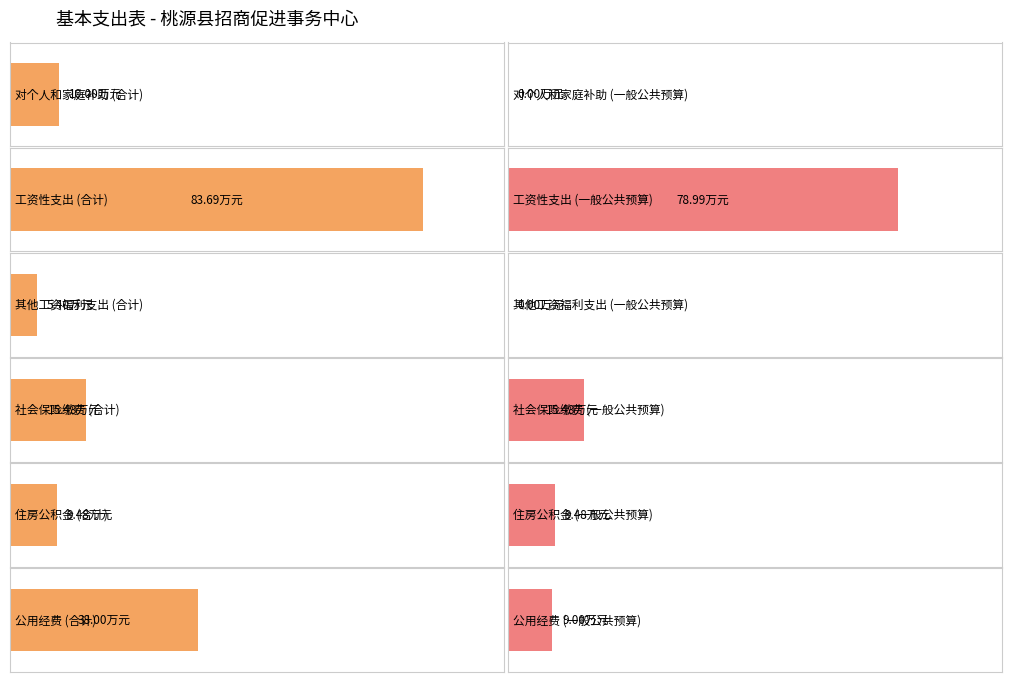

Which series changed the most between 社会保险缴费 and 住房公积金?

合计